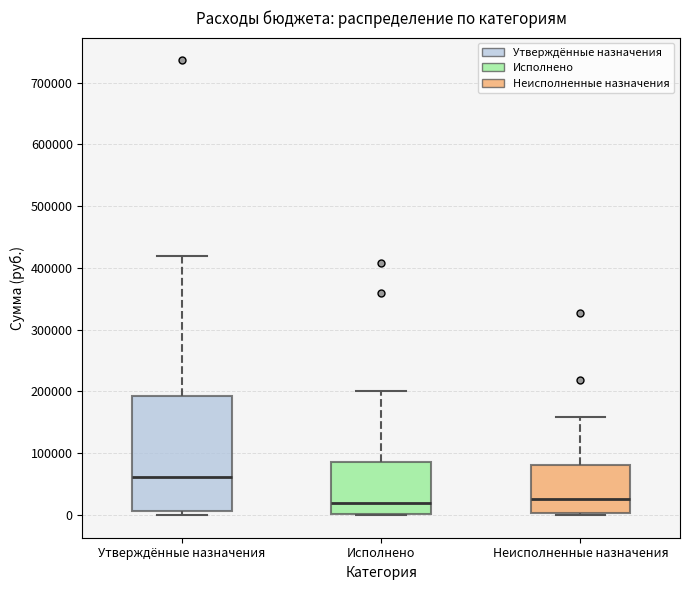

Reading left to right, read every box against the y-axis: the position of its median line, the range the box covers, and the ends of its whiskers. The values are not printed on the chart, so give them approximately, as read against the axis.

Утверждённые назначения: median 60000, box 10000 to 190000, whiskers 0 to 420000
Исполнено: median 20000, box 0 to 90000, whiskers 0 to 200000
Неисполненные назначения: median 30000, box 0 to 80000, whiskers 0 (just below the box's lower edge) to 160000